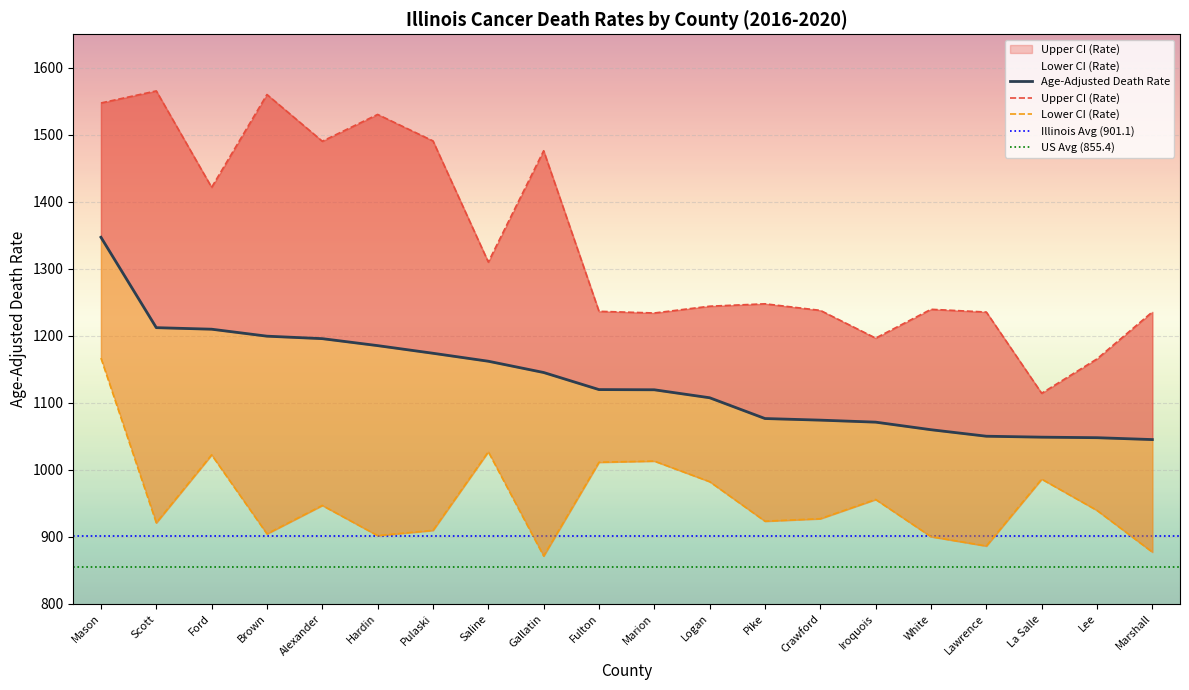

Reading right to left, transcribe all the data shown in this chart.

Upper CI (Rate): 1235.7	1165.6	1114.3	1235.5	1239.6	1196.6	1238.0	1247.8	1244.2	1234.1	1236.6	1476.2	1310.1	1490.9	1530.4	1490.4	1560.1	1421.6	1565.5	1547.5
Age-Adjusted Death Rate: 1045.2	1048.0	1048.8	1050.2	1059.9	1071.2	1074.2	1076.6	1107.6	1119.5	1119.8	1145.3	1162.1	1174.0	1185.4	1195.8	1199.5	1209.9	1212.2	1347.1
Lower CI (Rate): 877.3	939.5	986.2	886.4	900.3	955.8	927.1	923.4	982.4	1013.1	1011.4	871.5	1027.0	909.7	901.9	946.9	904.5	1022.4	921.0	1166.8